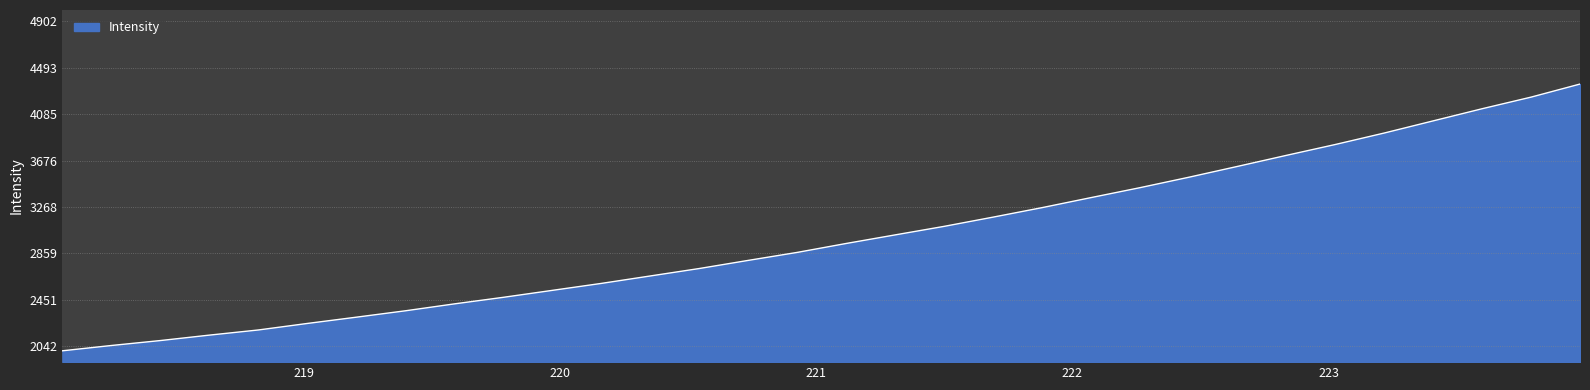

What is the greatest value displayed?

4350.3